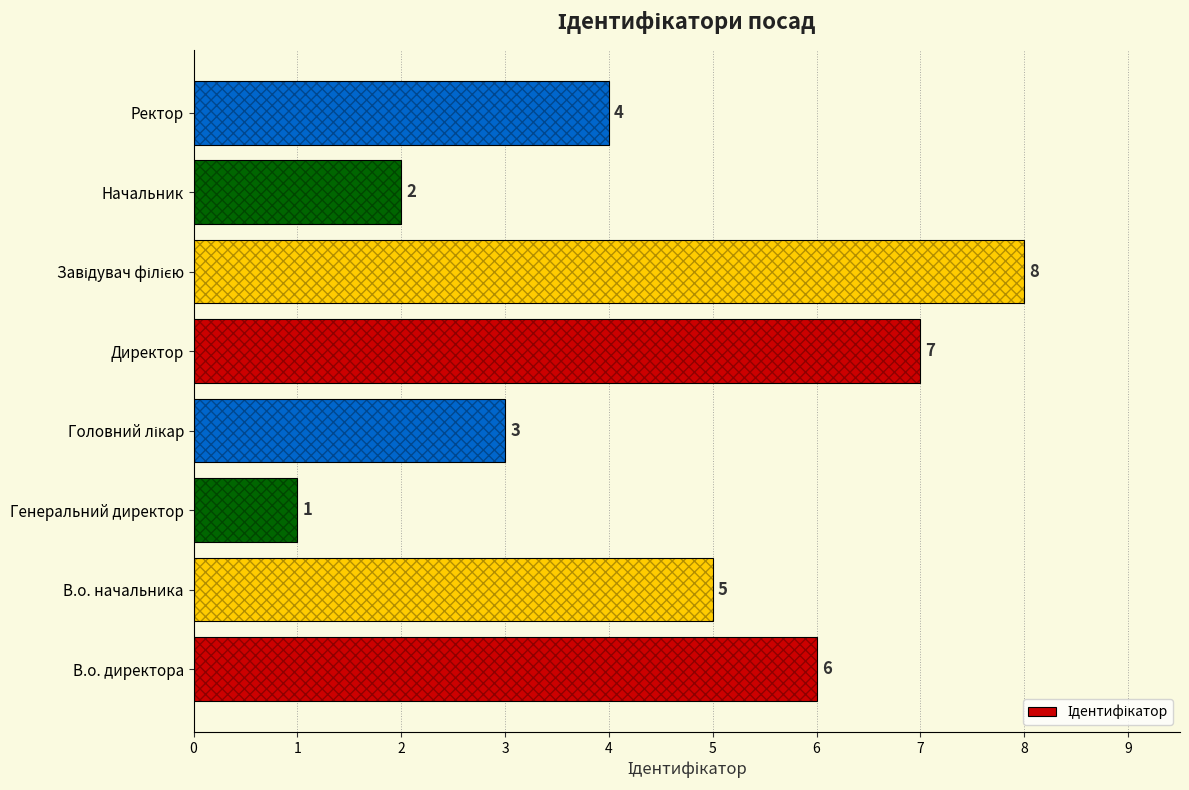

How many bars are there in total?

8